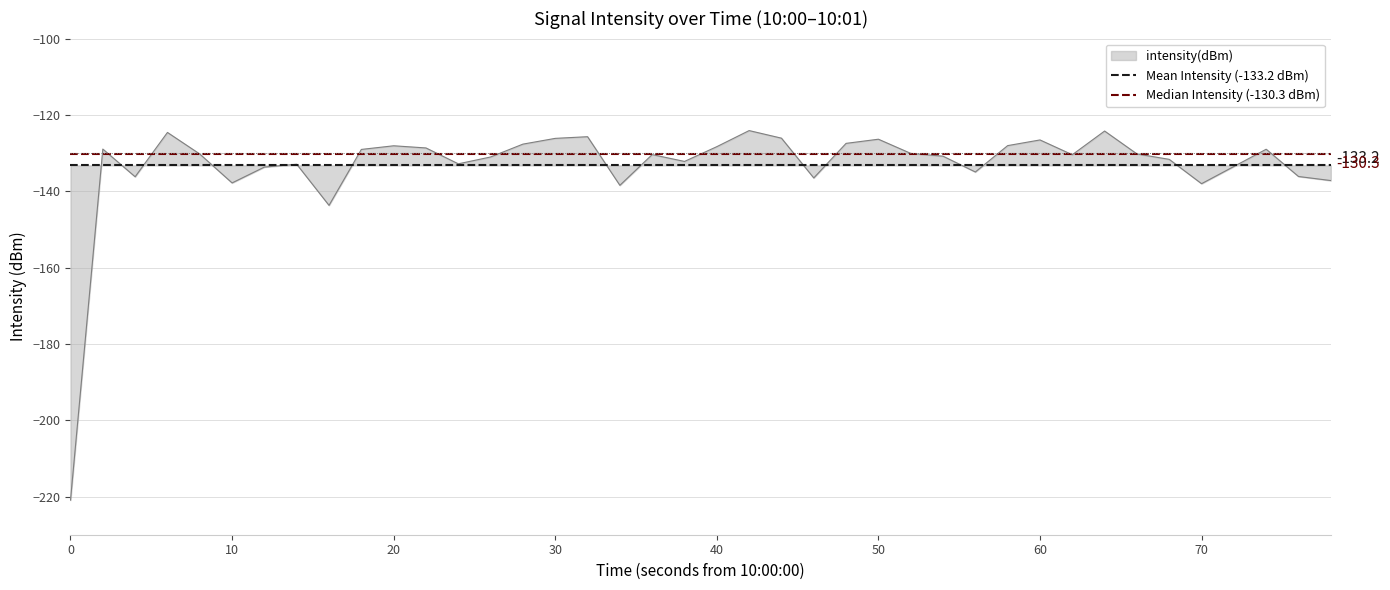

What is the highest value of the intensity(dBm) series?

-124.1